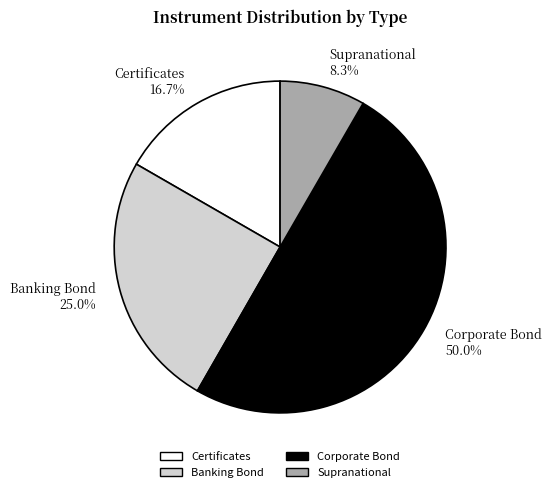

Between Certificates 16.7% and Supranational 8.3%, which is larger?

Certificates 16.7%